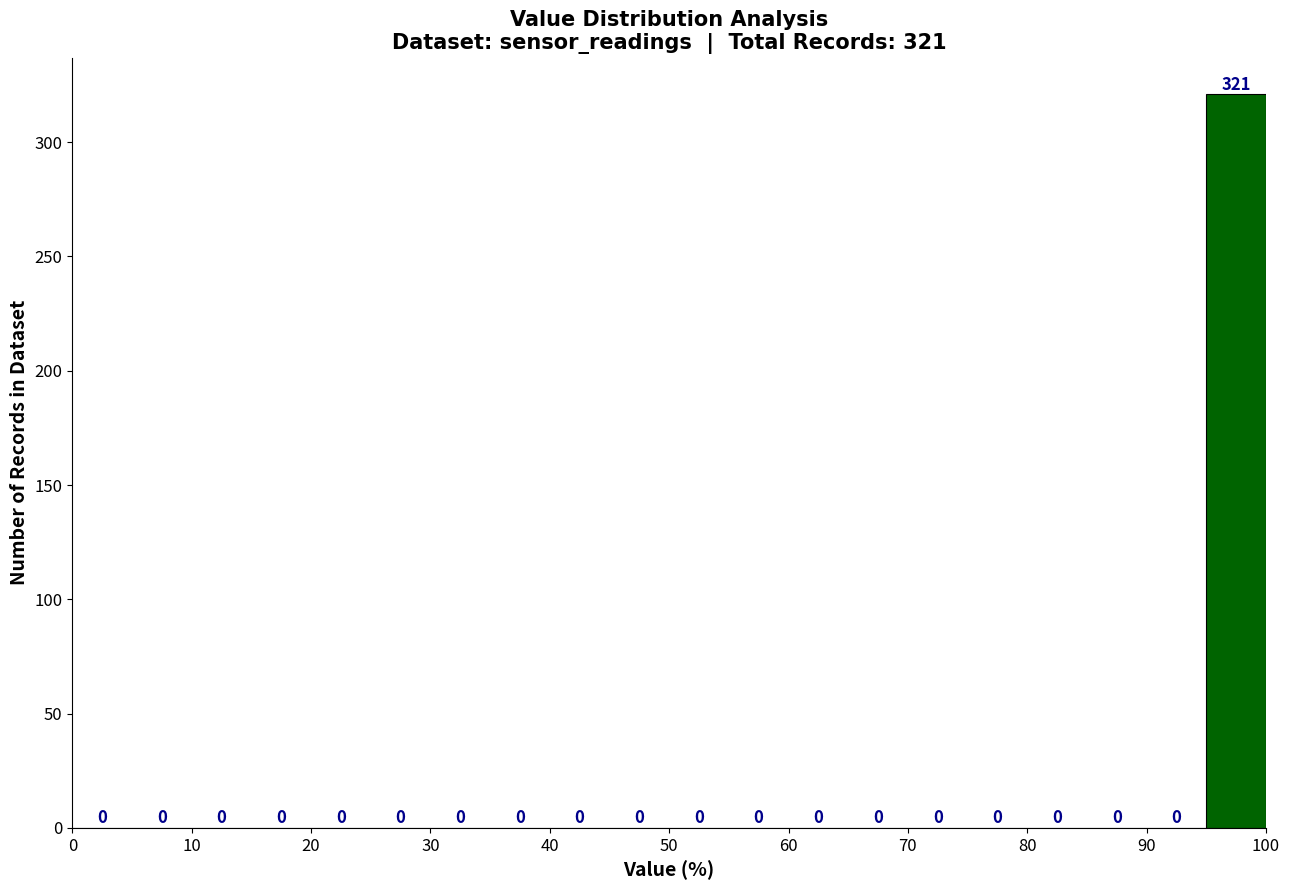

Which range on the x-axis has the tallest bar?

95 to 100